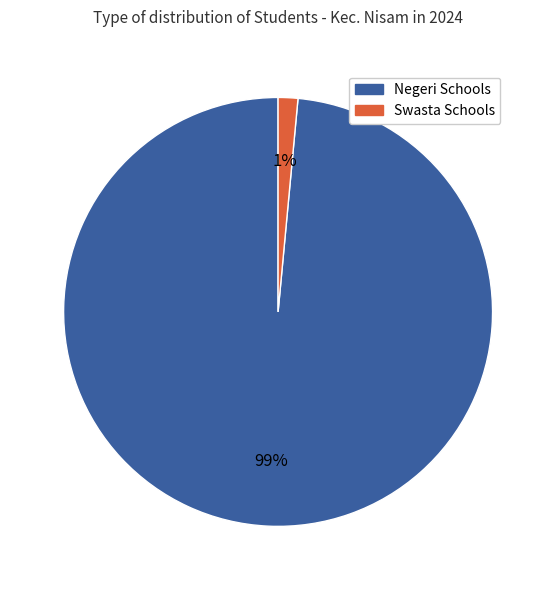

To the nearest percent, what is the average slice percentage?

50%